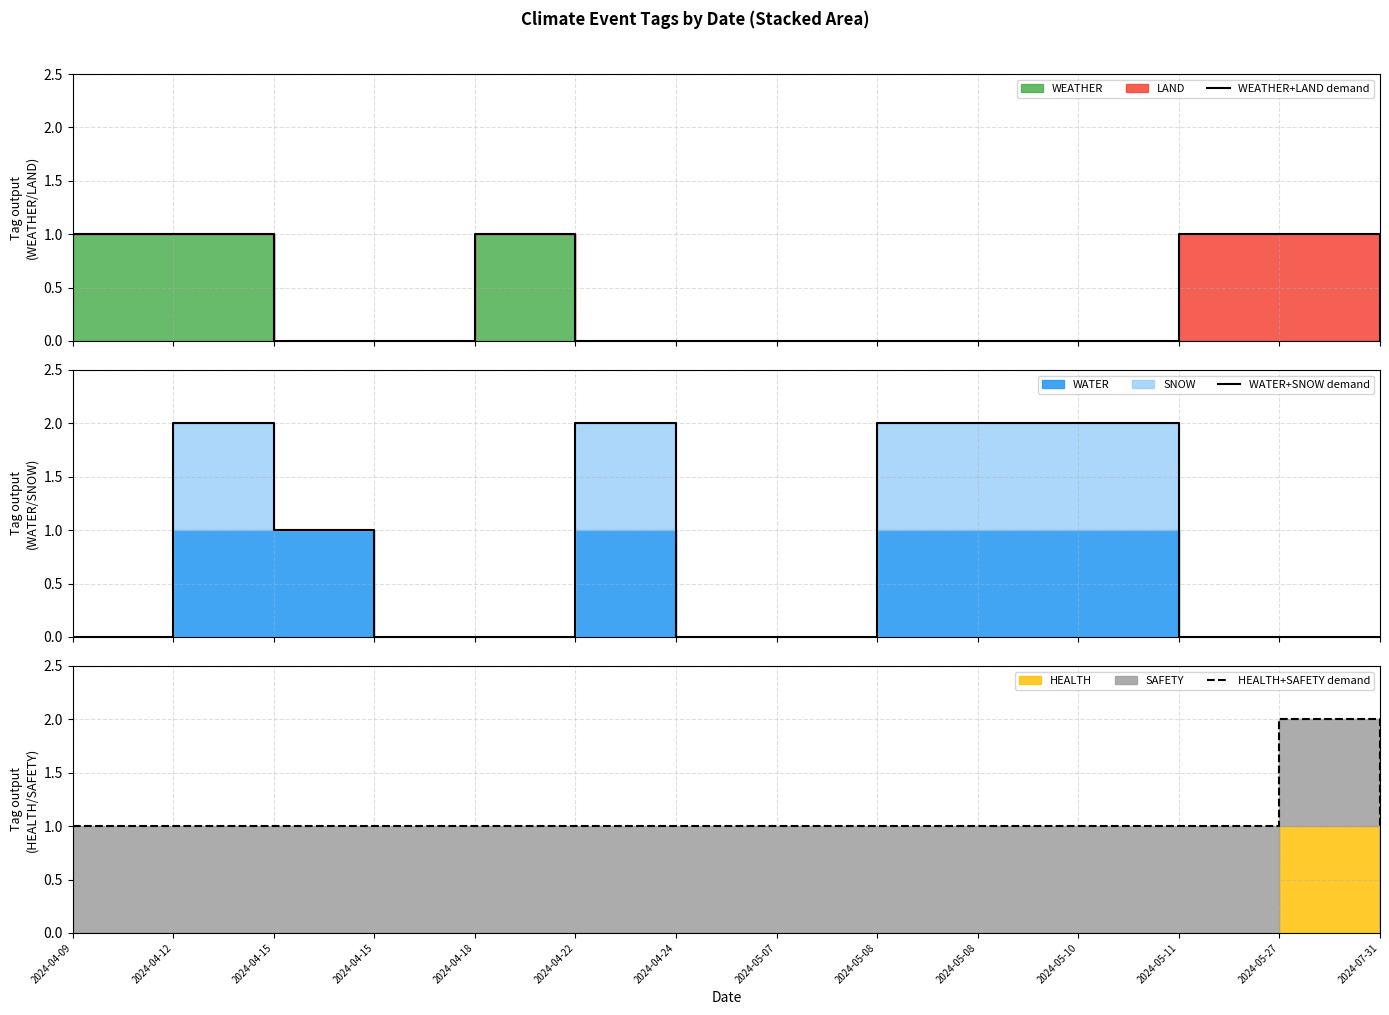

What is the greatest value displayed?

2